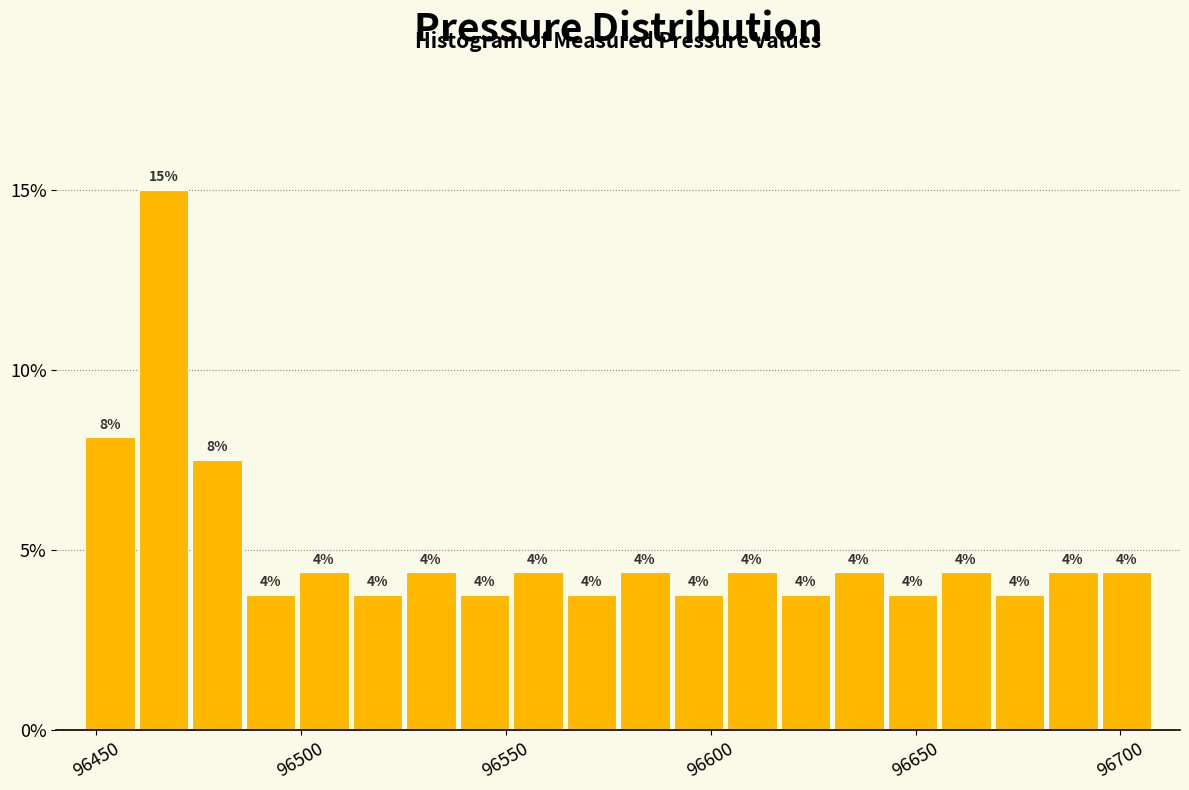

Read against the x-axis, roughly where is the centre of the tallest bar?

96465